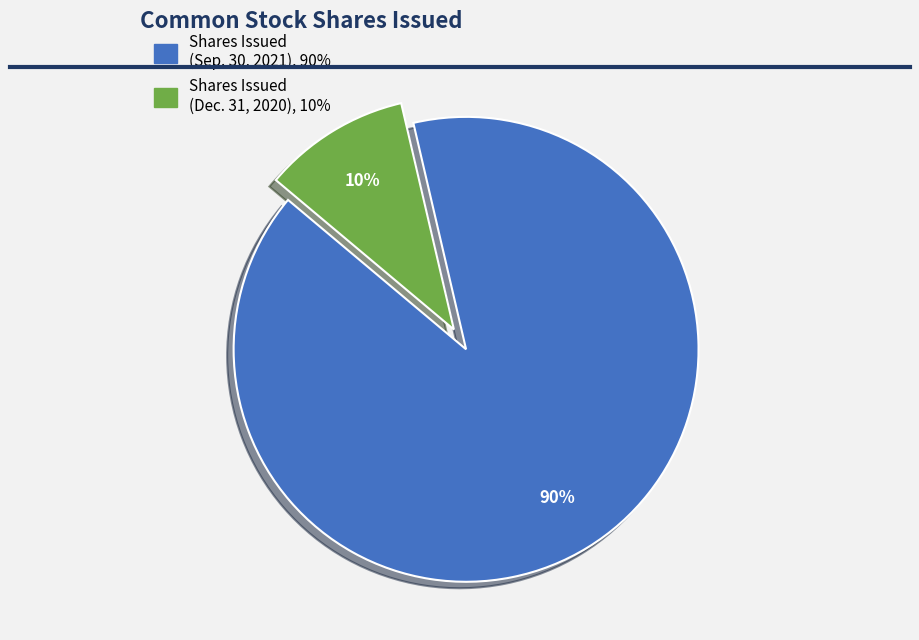

To the nearest percent, what is the average slice percentage?

50%